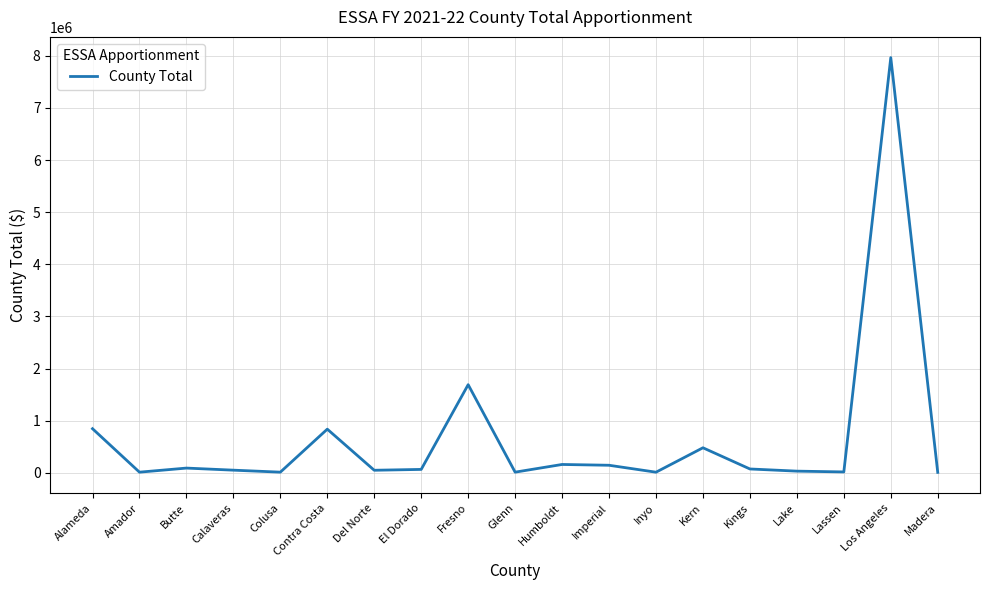

What is the ratio of the value at Humboldt to the value at Lake?

5.2